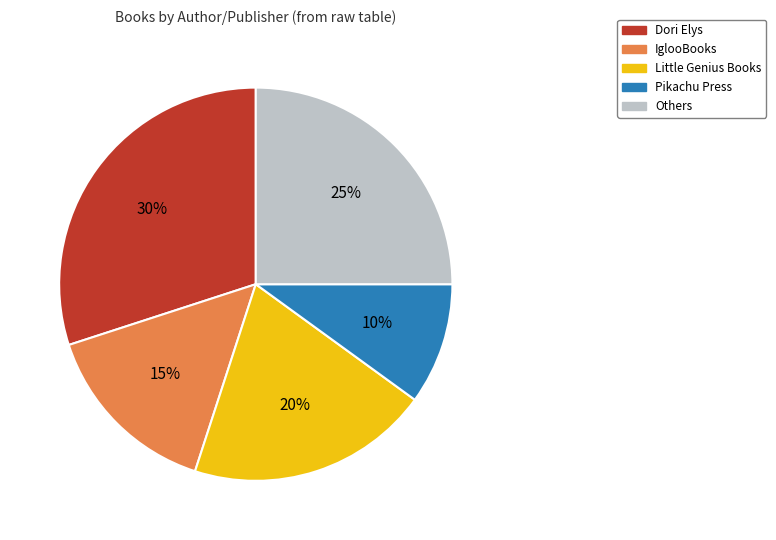

To the nearest percent, what is the average slice percentage?

20%